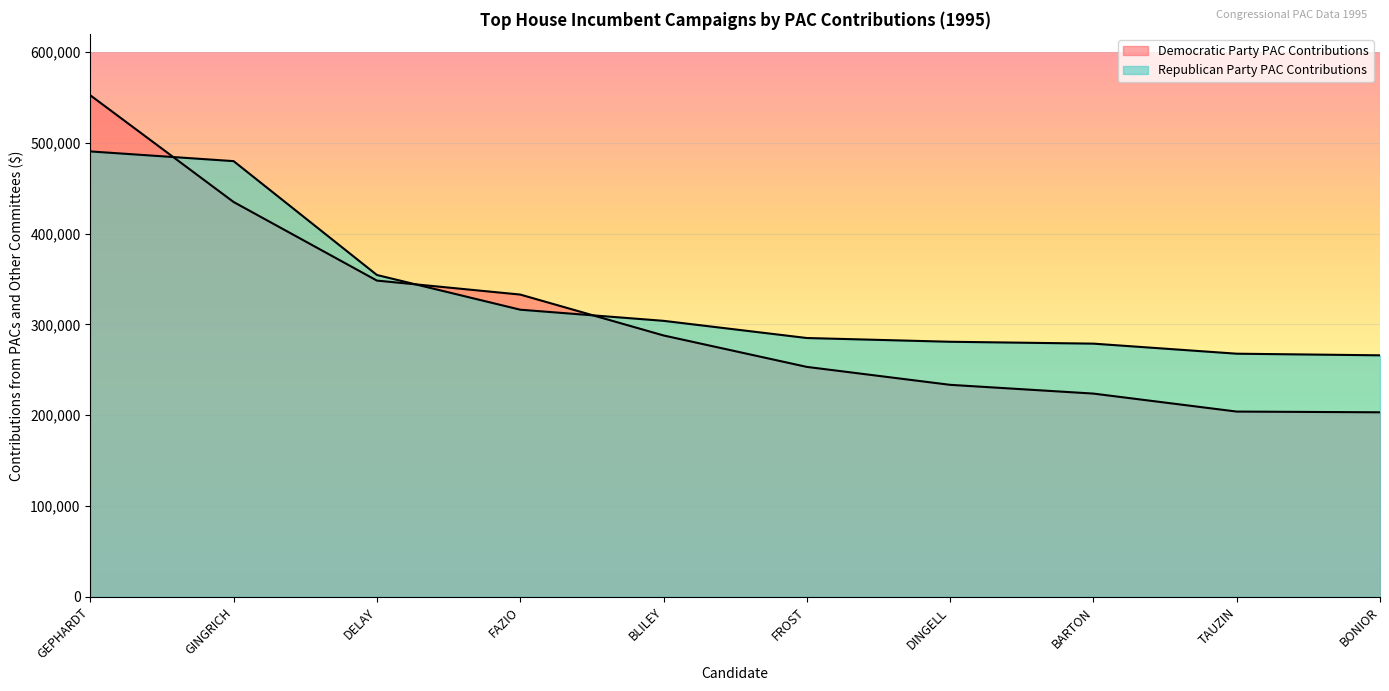

At which category is the sum across all series the highest?

GEPHARDT